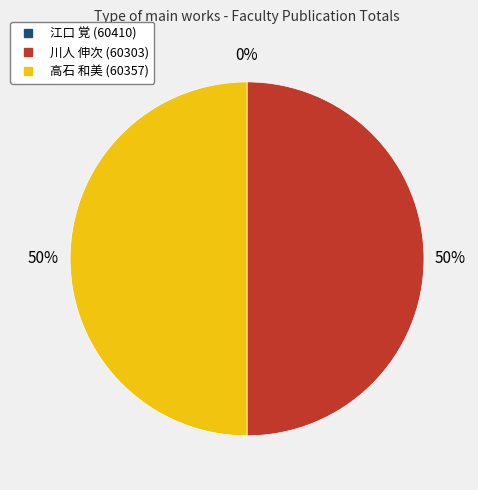

Is there a majority slice in this chart?

No